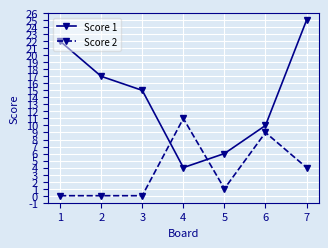

Rank the series at 1 from lowest to highest value.

Score 2, Score 1